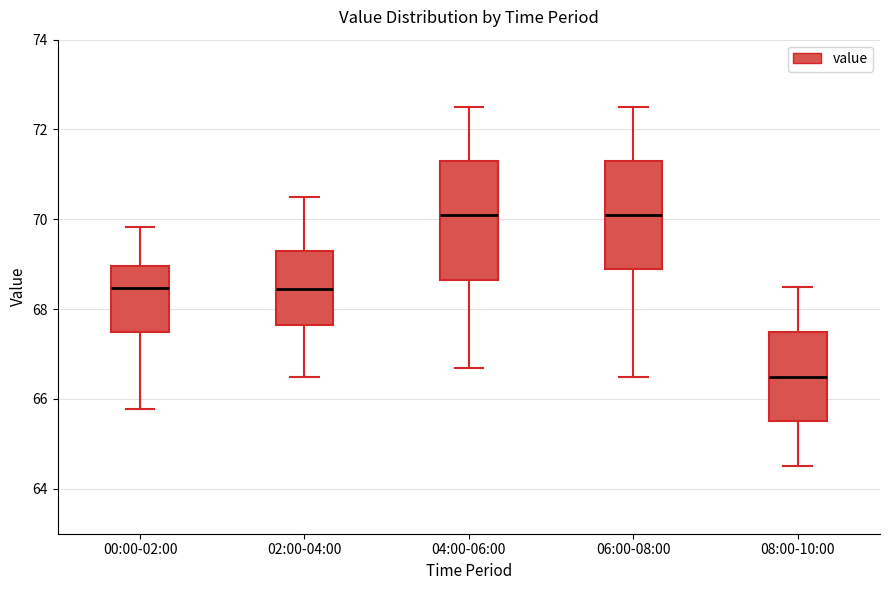

Where does the upper whisker of the box for 02:00-04:00 end on the y-axis? The values are not printed on the chart, so give them approximately, as read against the axis.

70.6